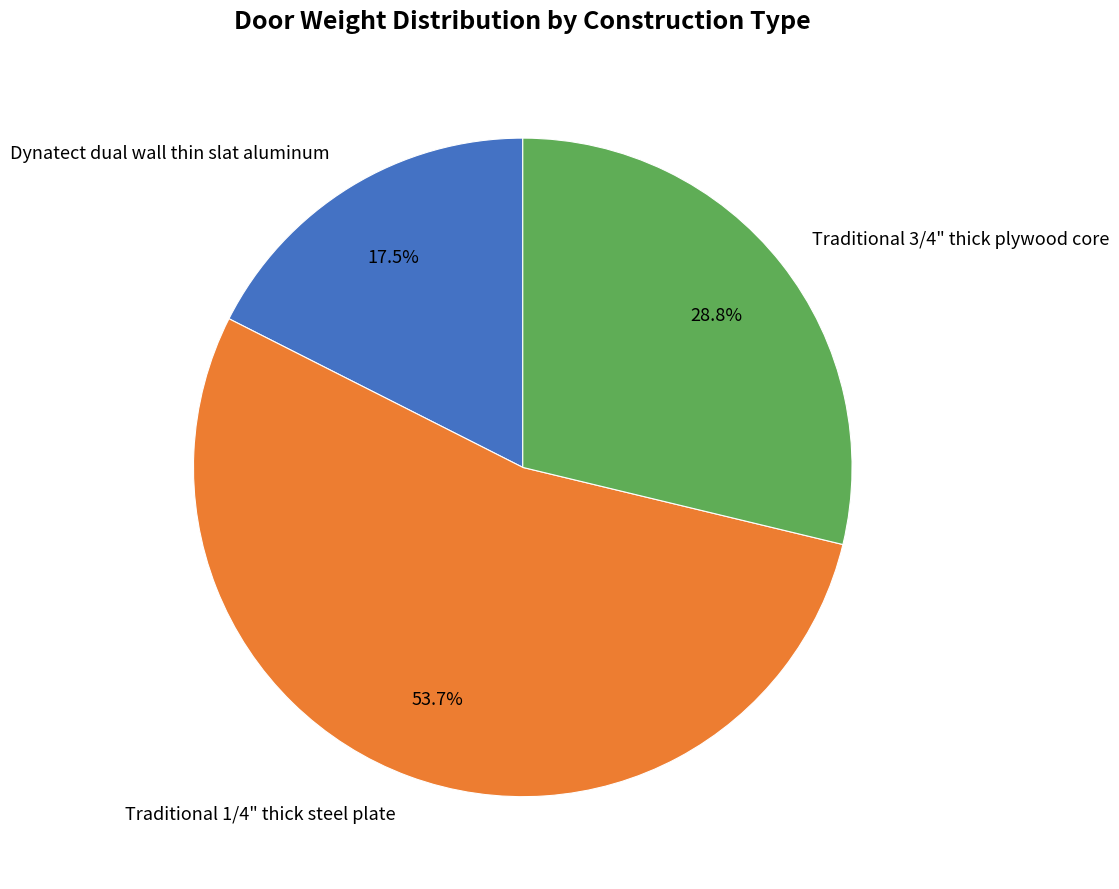

Rank the categories by value from highest to lowest.

Traditional 1/4" thick steel plate, Traditional 3/4" thick plywood core, Dynatect dual wall thin slat aluminum